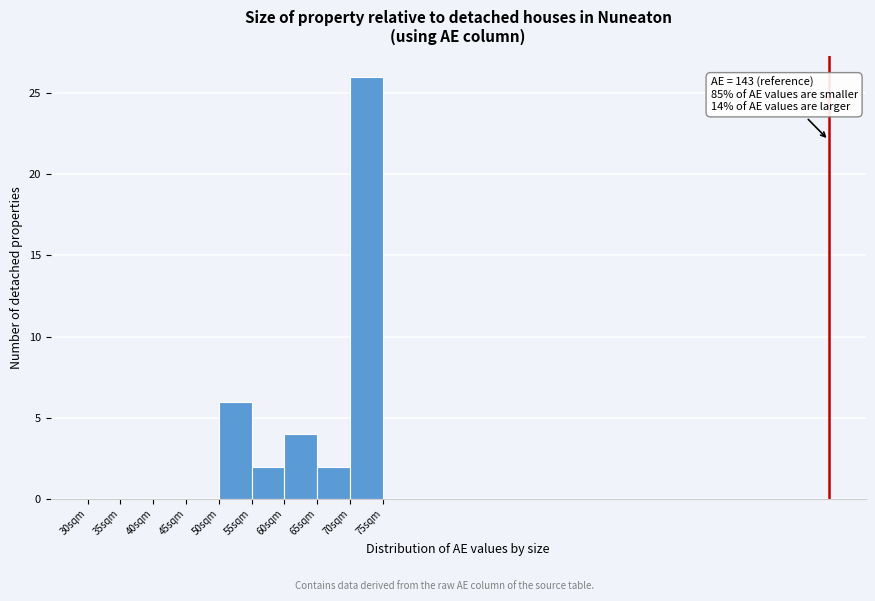

Over which range of the x-axis is the bar tallest?

70 to 75